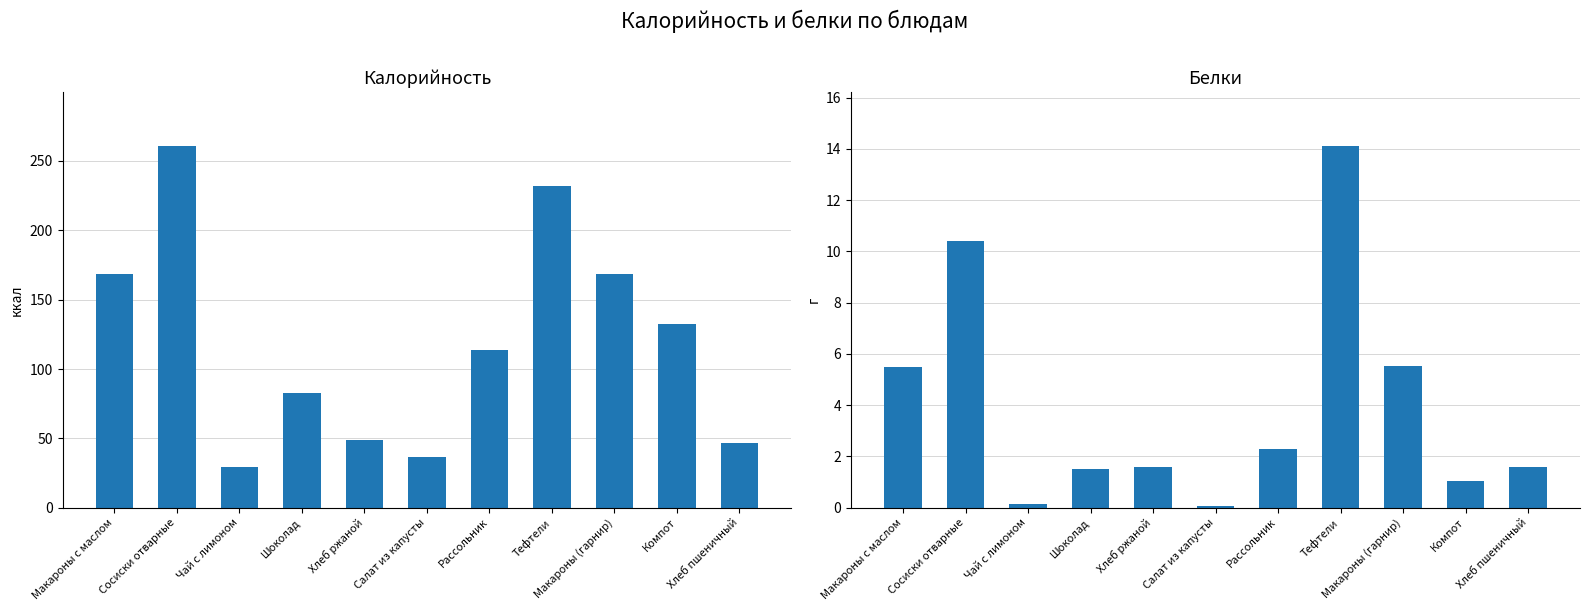

Reading left to right, list all the values displayed in this chart.

Калорийность: 168.4	260.5	29.5	82.5	49.0	36.2	113.8	231.7	168.4	132.1	46.8
Белки: 5.5	10.4	0.1	1.5	1.6	0.1	2.3	14.1	5.5	1.0	1.6